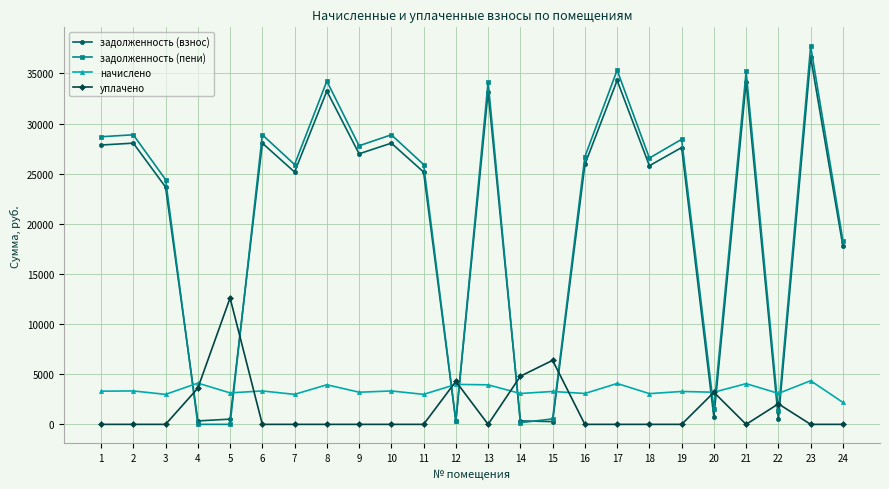

What is the approximate value of задолженность (пени) at 6?

28885.2